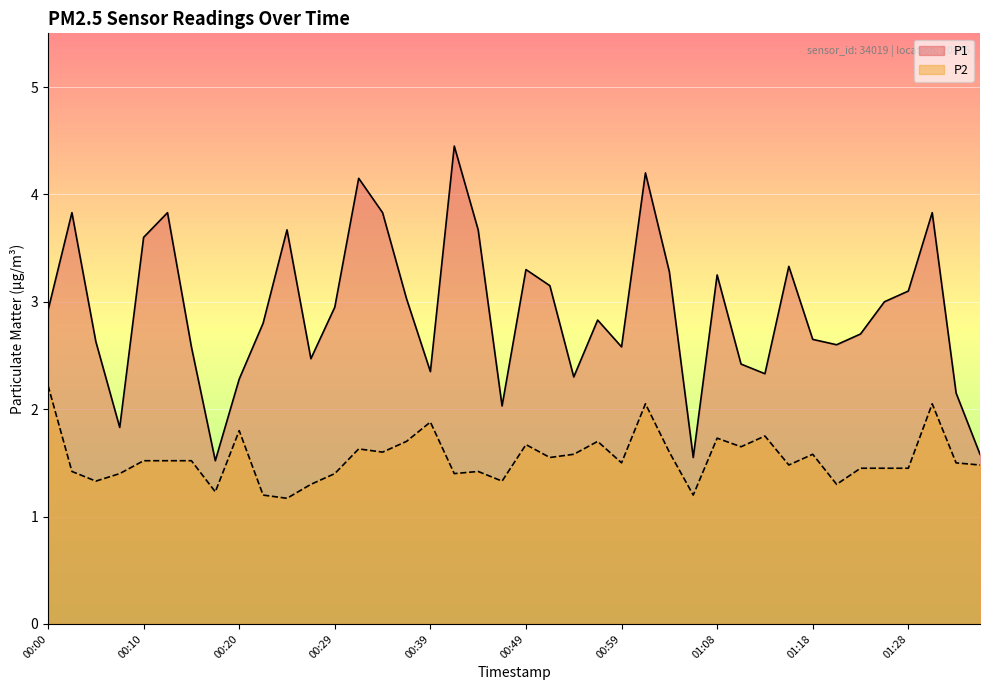

What is the difference between the maximum and minimum values in the P1 series?

2.9